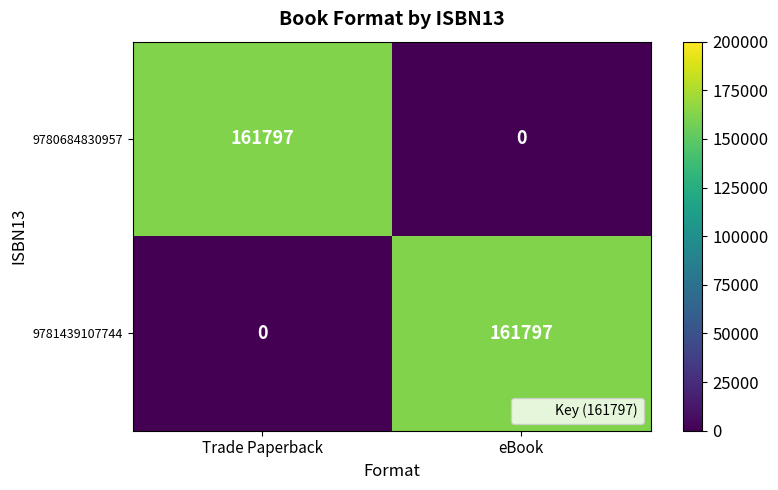

What is the total value across all series at Trade Paperback?

161797